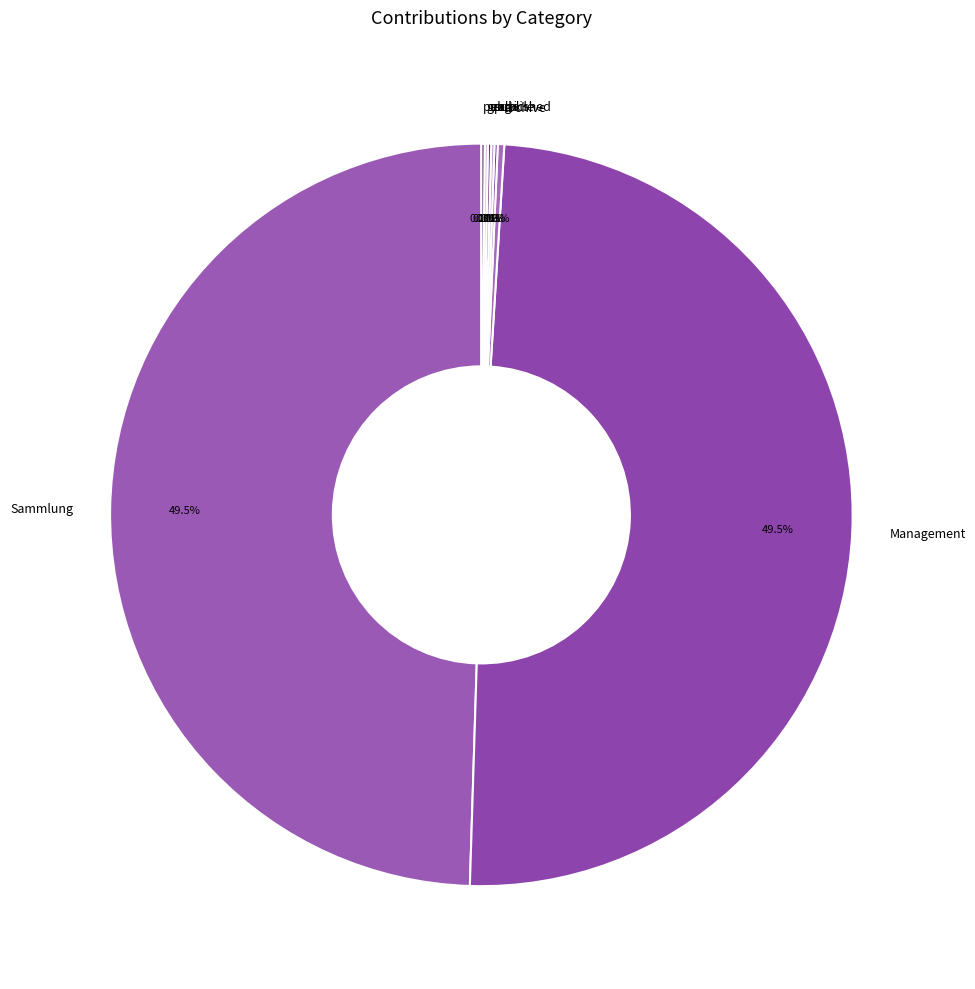

Is there any slice that represents more than half of the pie?

No